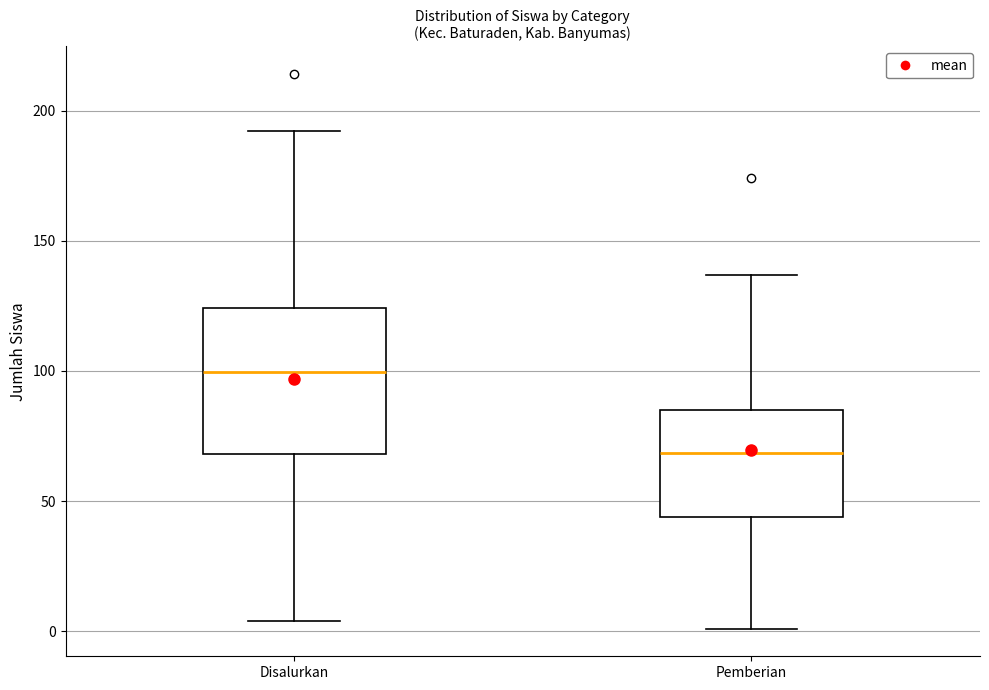

Which box has the lowest median line?

Pemberian